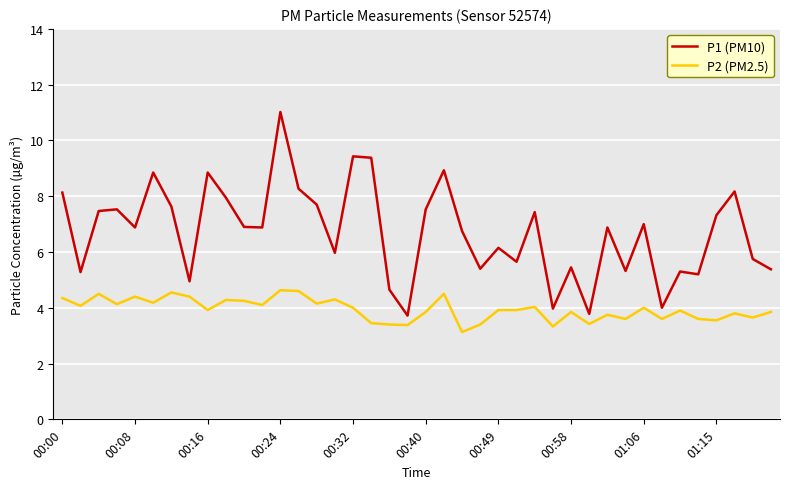

What is the lowest value of the P2 (PM2.5) series?

3.1